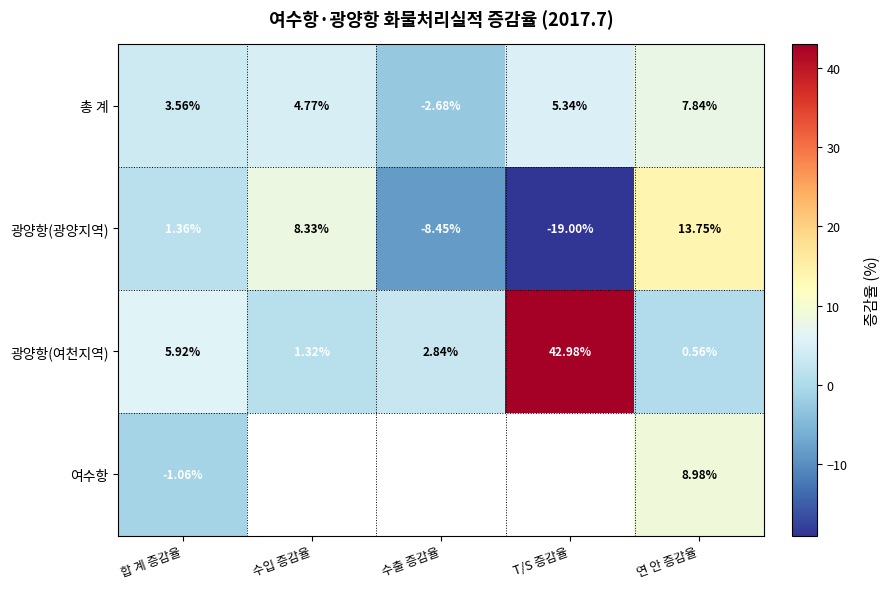

At how many categories does at least one series exceed -8?

5